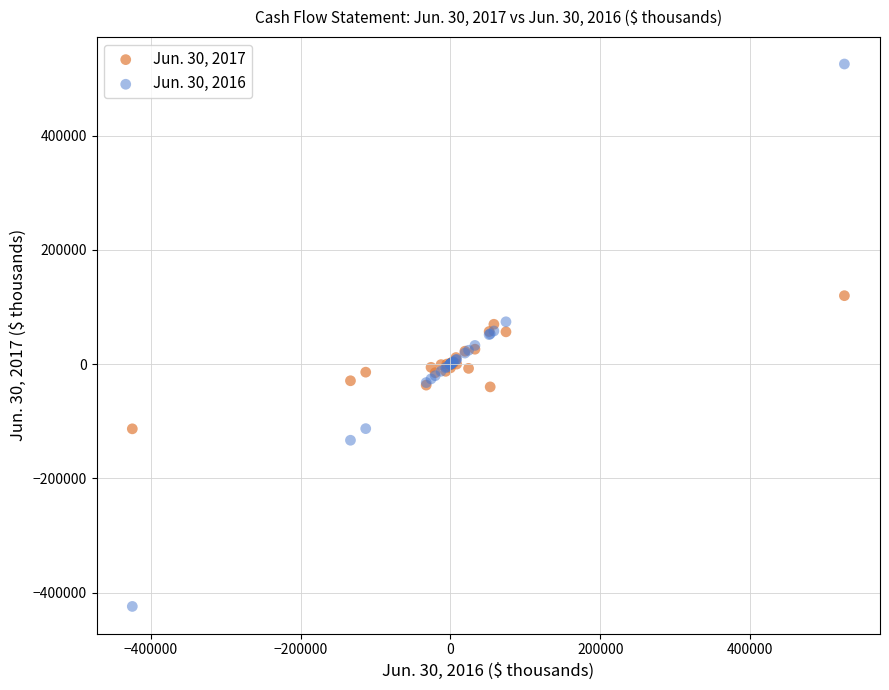

What is the X range (max minus min) for the scatter plot?

949770